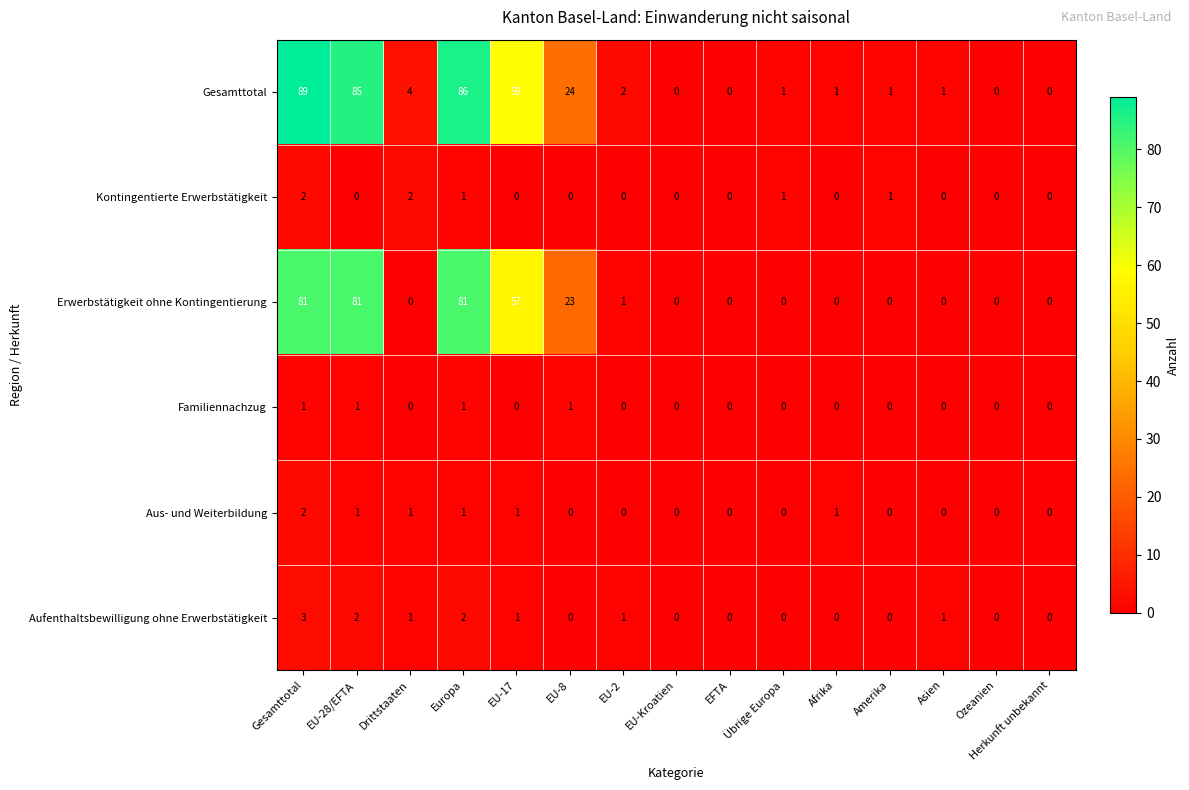

Which series has the largest total across all categories?

Gesamttotal